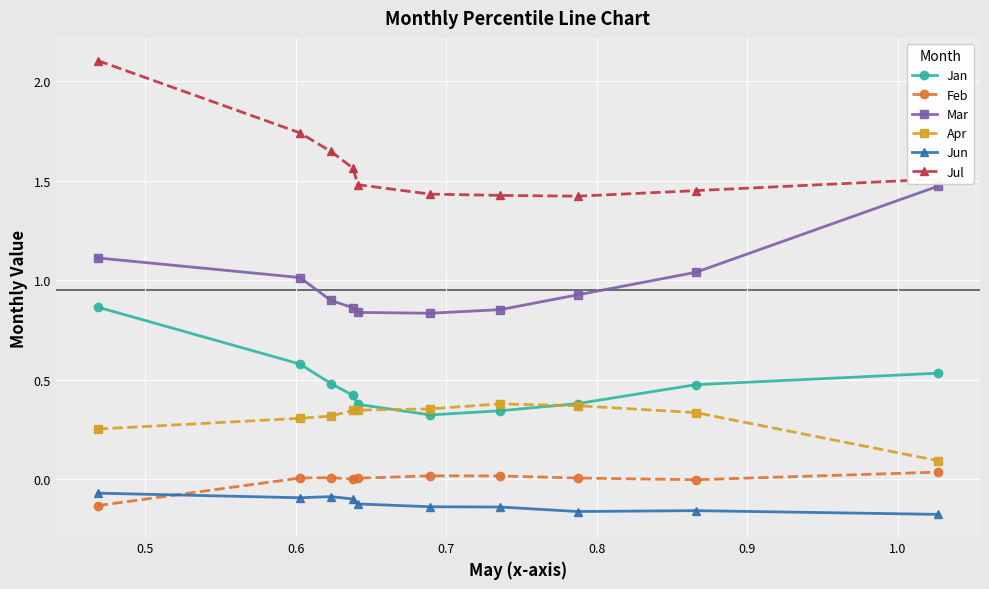

True or false: Feb and Jul cross at least once.

False